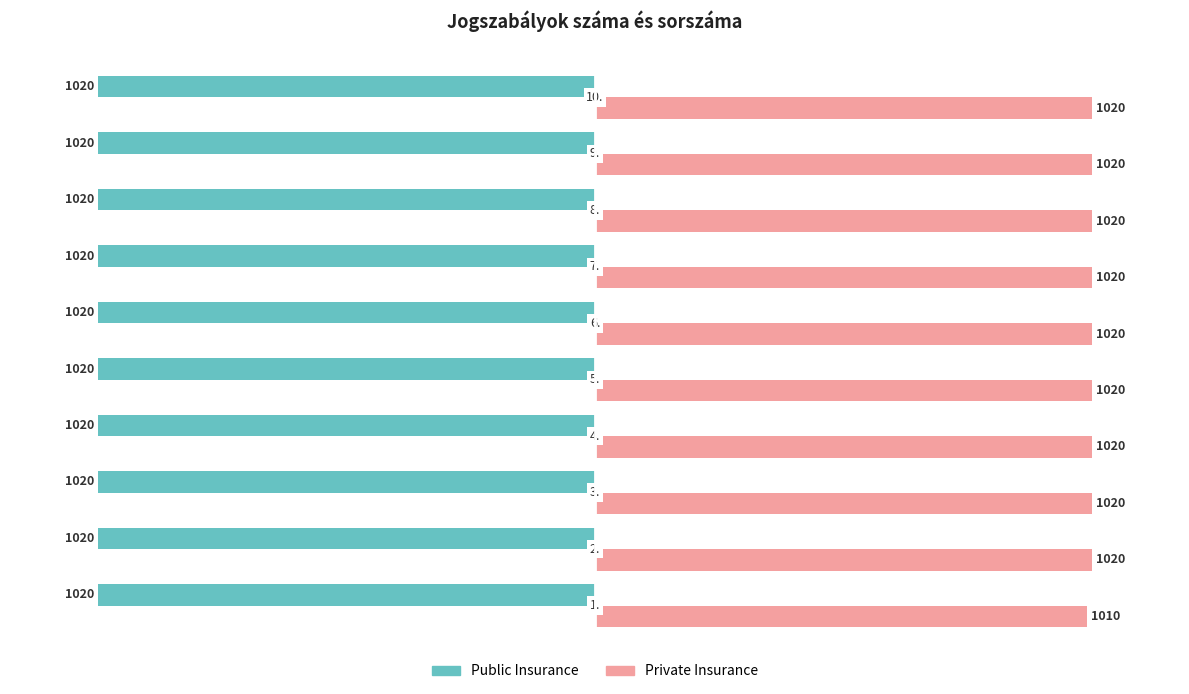

What is the difference between the maximum and minimum values in the Private Insurance series?

10